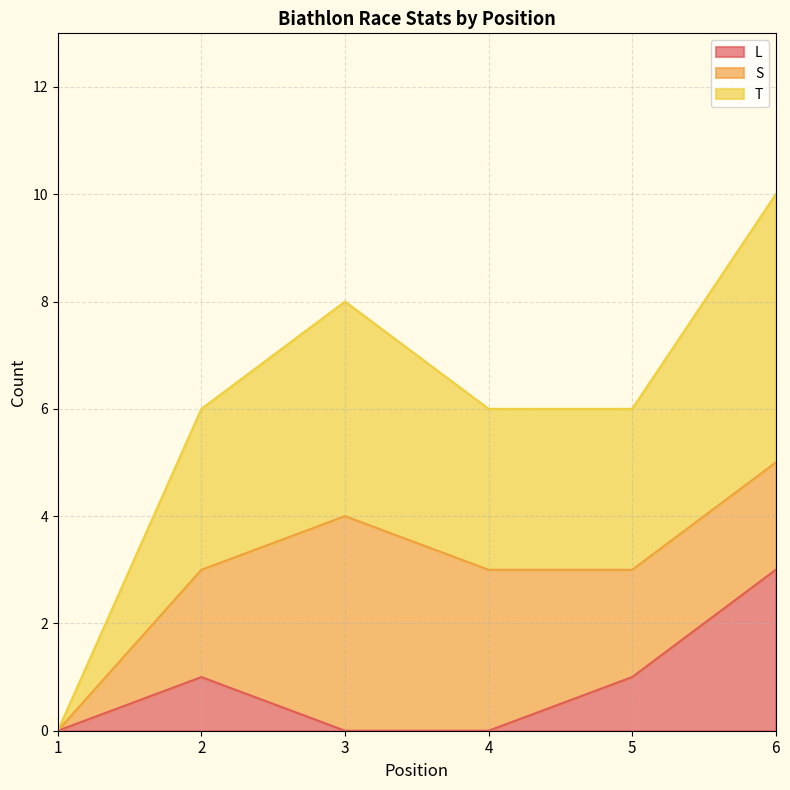

Is it true that L equals 1 at 5?

True